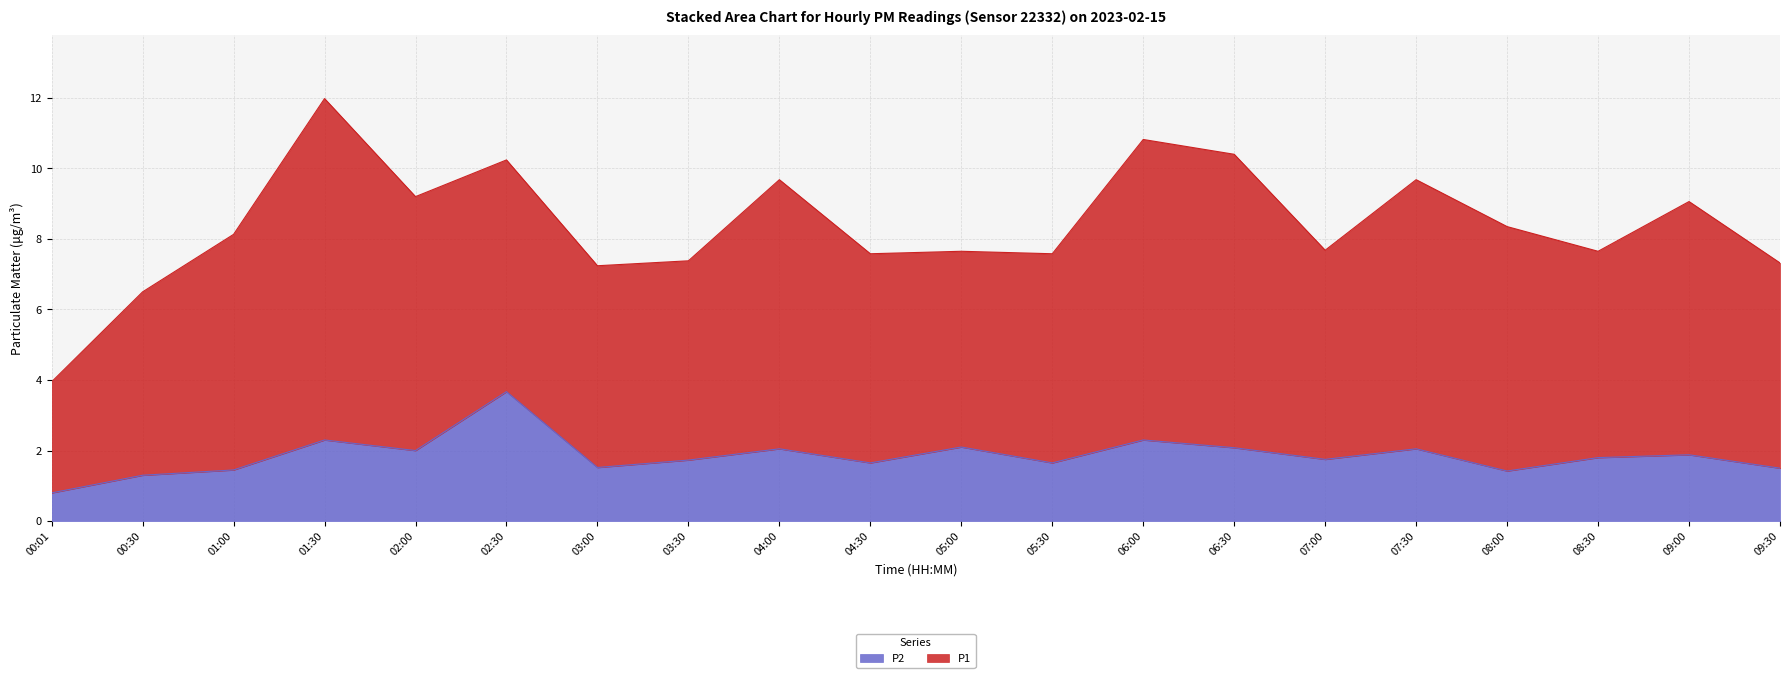

How many interior local peaks (higher than both neighbors) does the data have?

7